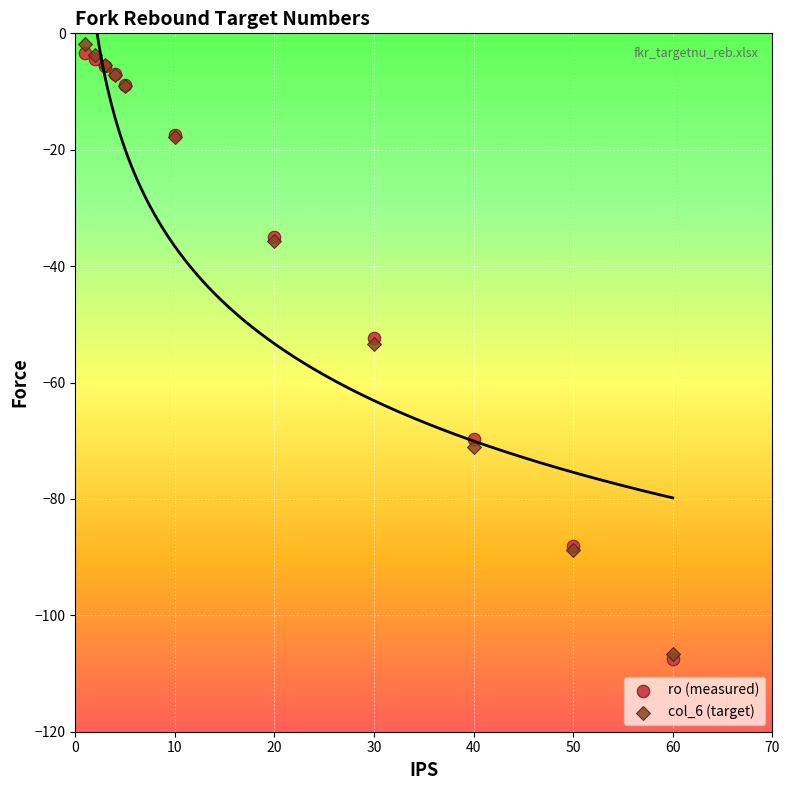

Which series contains the highest Y value?

col_6 (target)